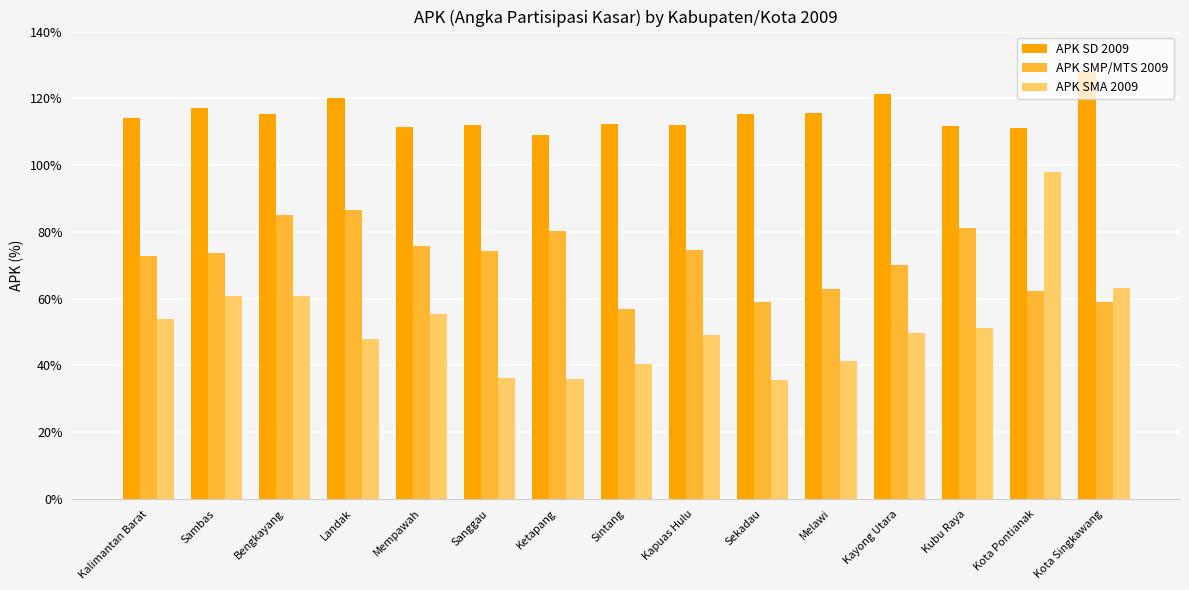

How many bars are there in total?

45